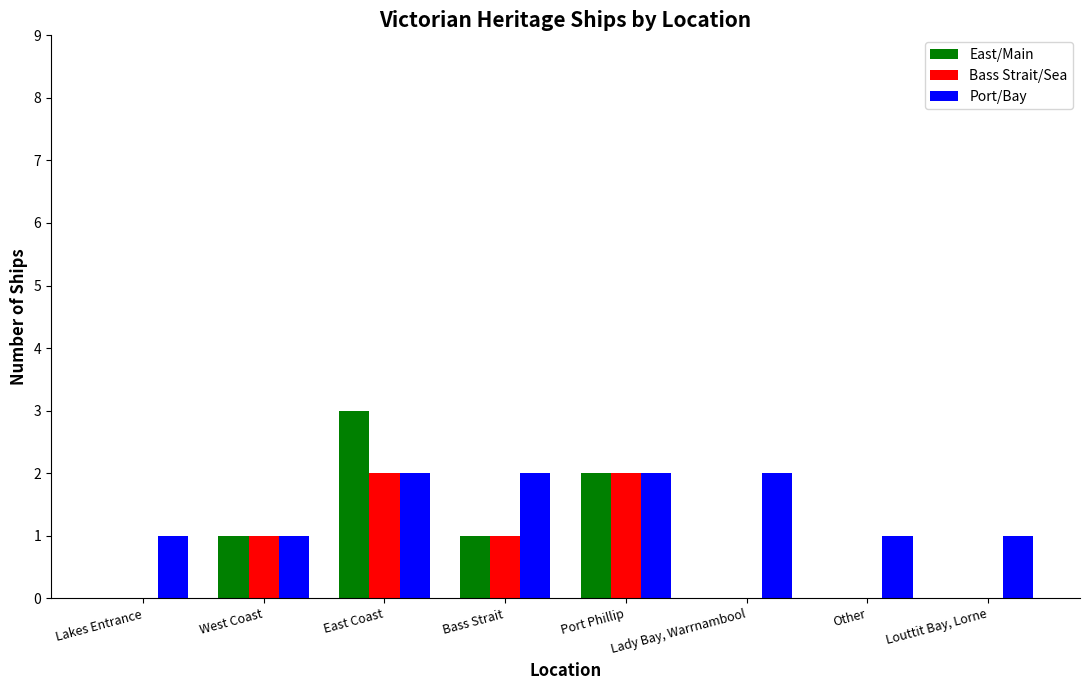

How many series are shown in this chart?

3